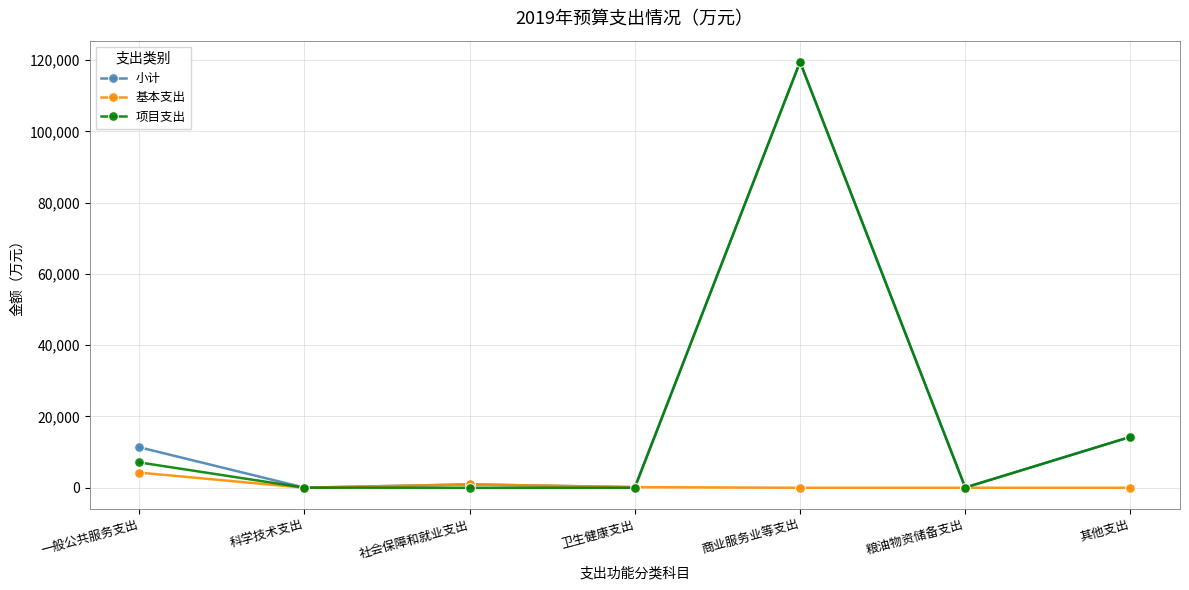

The 项目支出 series shows 14282.2 at 其他支出. True or false?

True